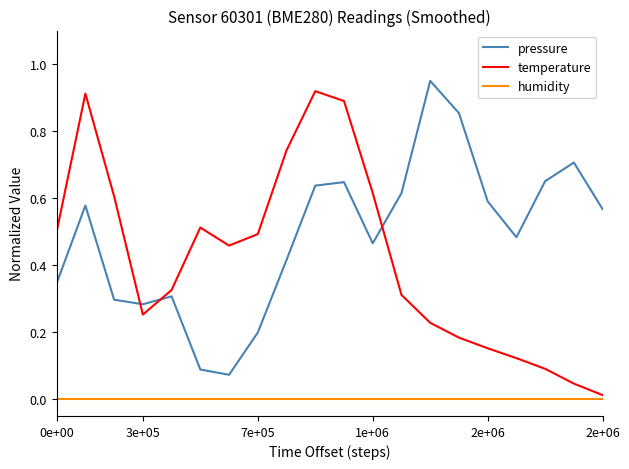

Which series has the largest total across all categories?

pressure